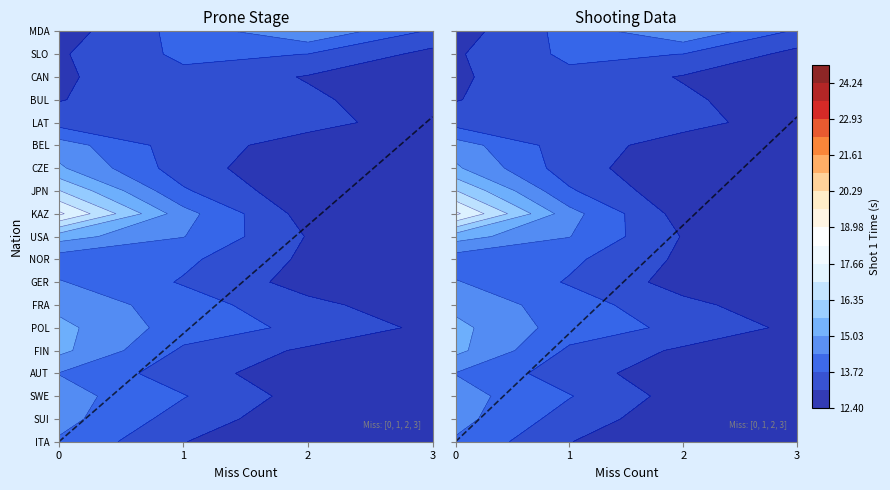

What is the highest value of the FRA series?

15.2